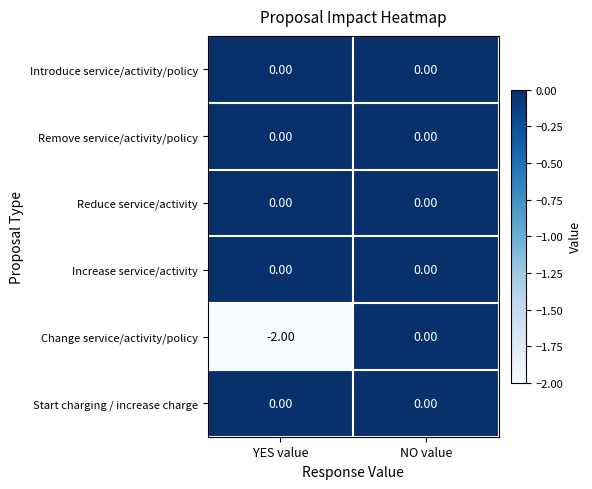

Which series changed the most between YES value and NO value?

Change service/activity/policy